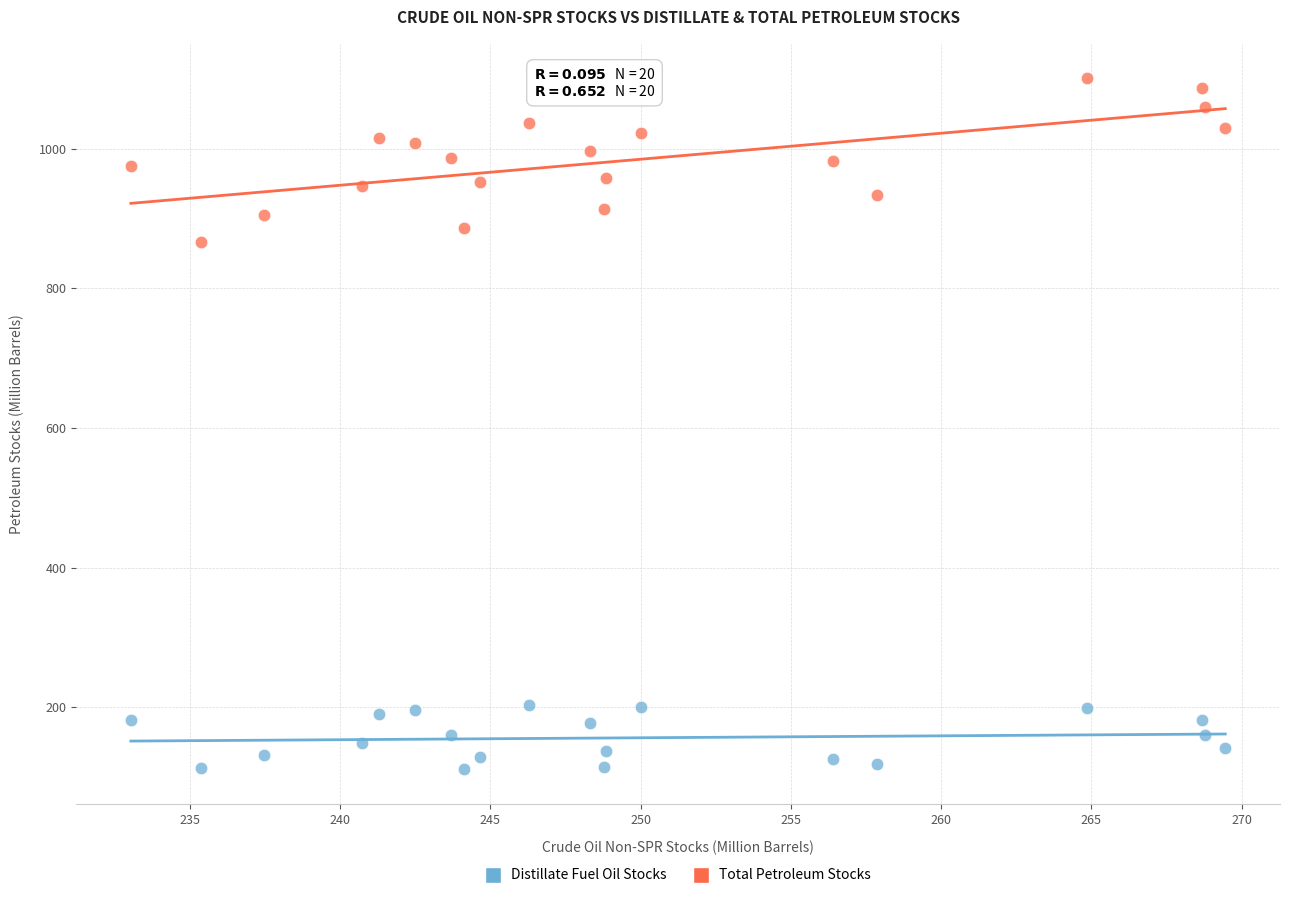

Across all data points, what is the range of Y values (max minus min)?

989.7